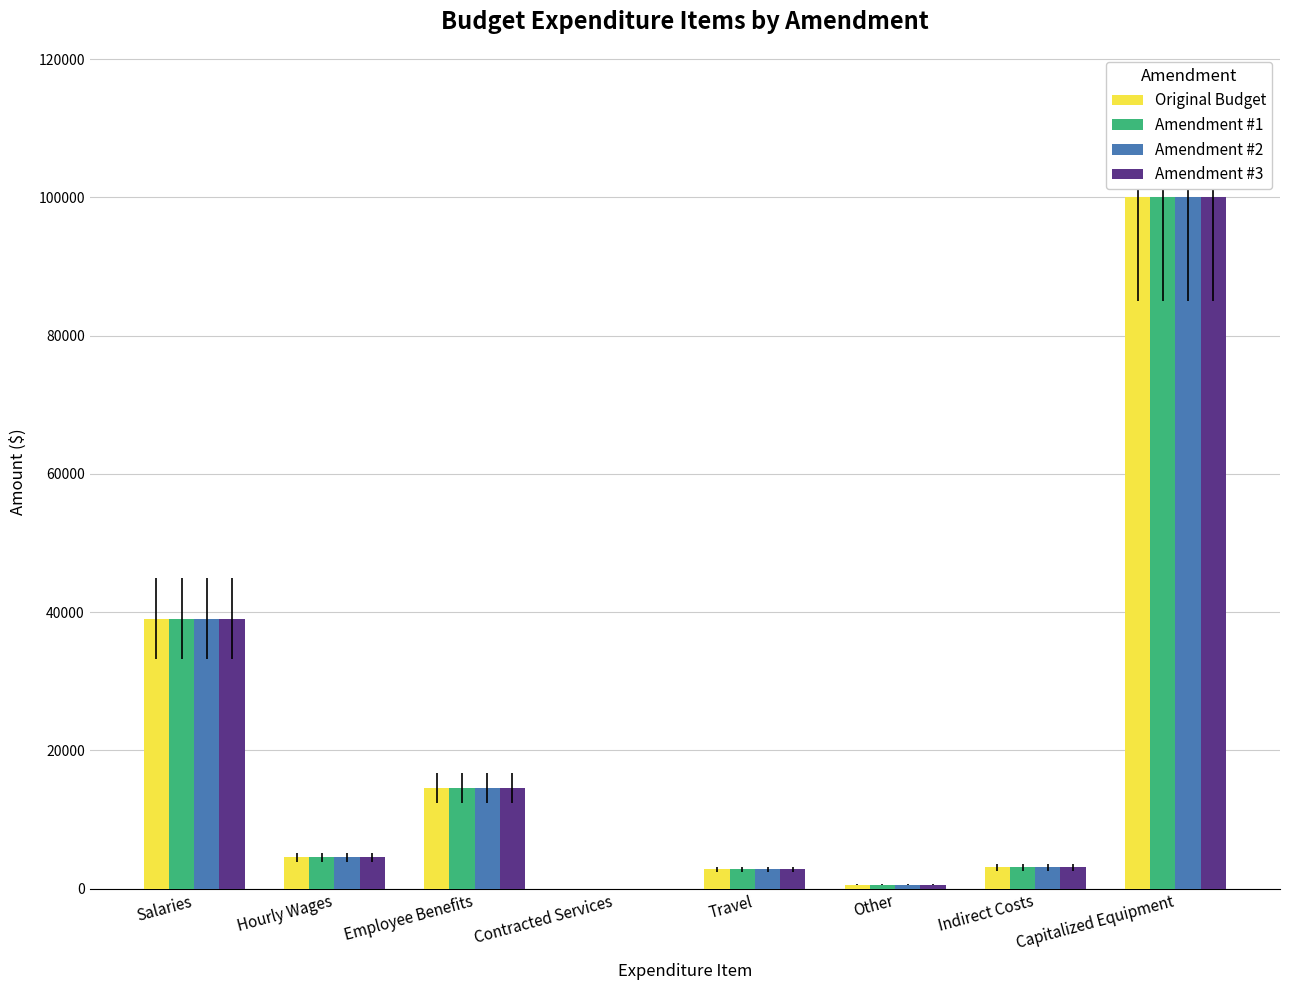

What is the maximum value shown in the chart?

99979.0